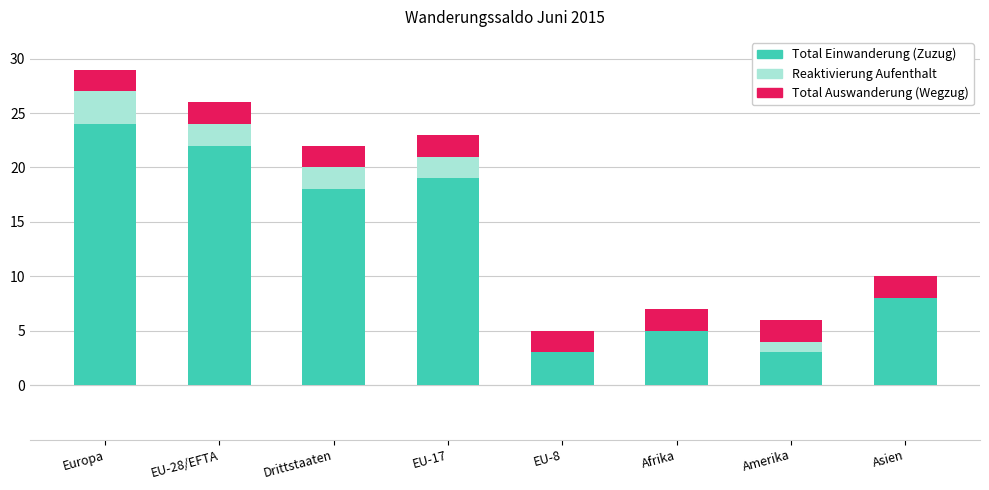

How many data points does each series have?

8